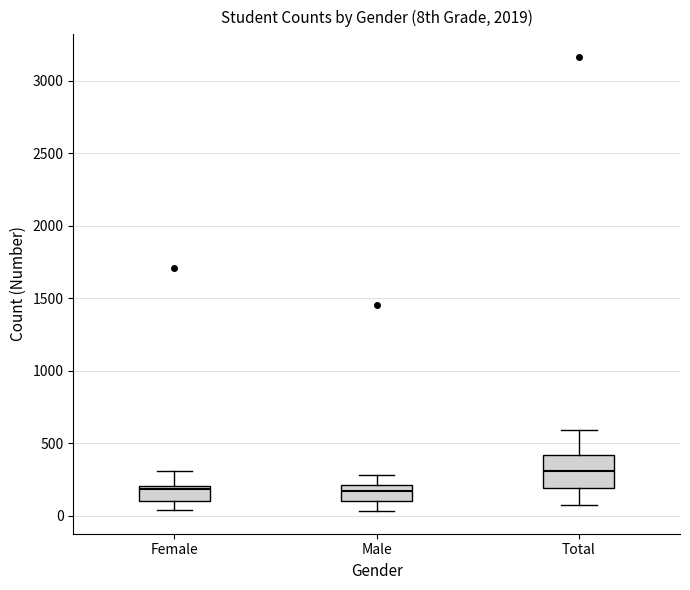

Reading left to right, transcribe this box plot: for each box, give where its median line is, the range the box spans, and where its two whiskers end, as read against the y-axis. The values are not printed on the chart, so give them approximately, as read against the axis.

Female: median 200 (just below the box's upper edge), box 100 to 200, whiskers 50 to 300
Male: median 150, box 100 to 200, whiskers 50 to 300
Total: median 300, box 200 to 400, whiskers 50 to 600